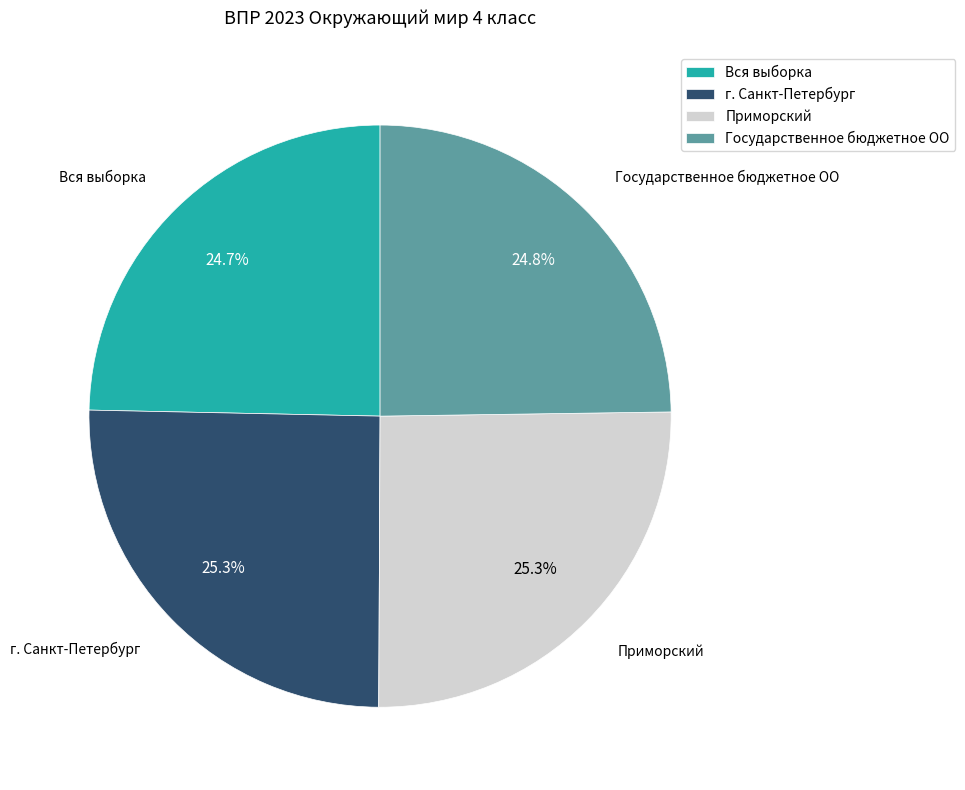

How much of the chart is everything except Вся выборка?

75.3%